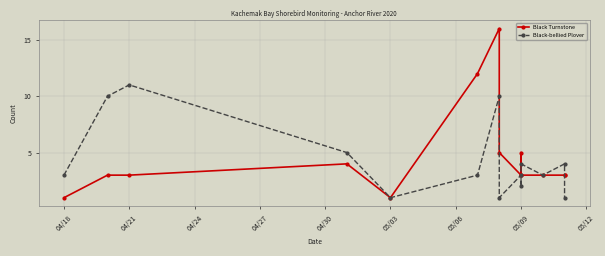

What is the average value of the Black Turnstone series?

5